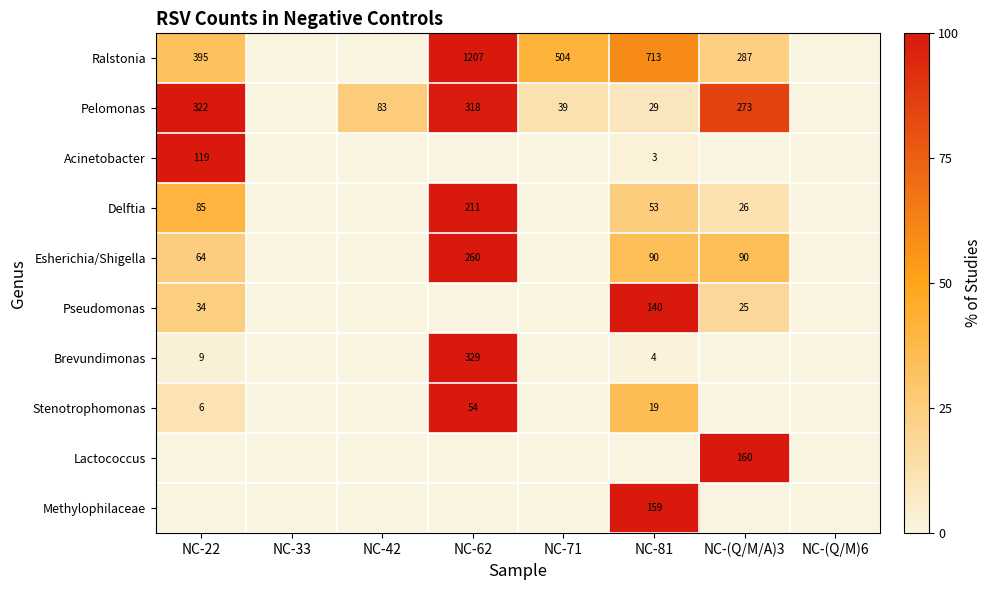

Is it true that Pelomonas equals 83 at NC-42?

True